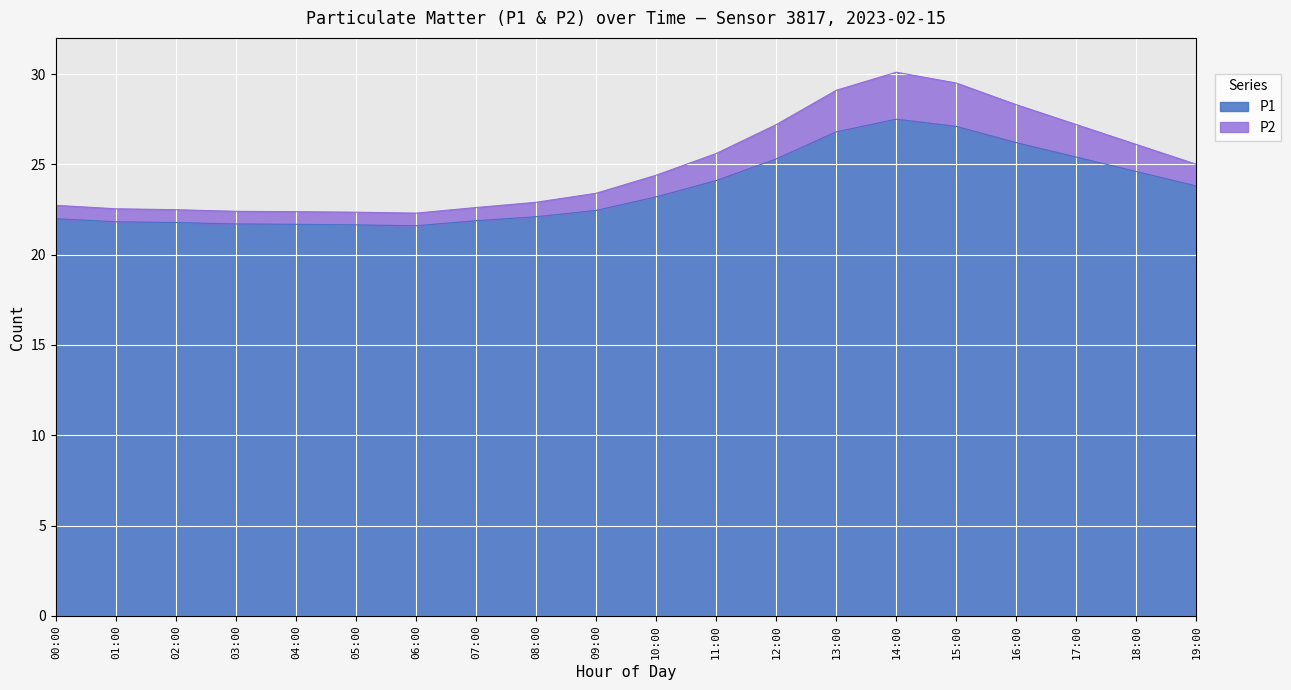

Which series changed the most between 06:00 and 13:00?

P2